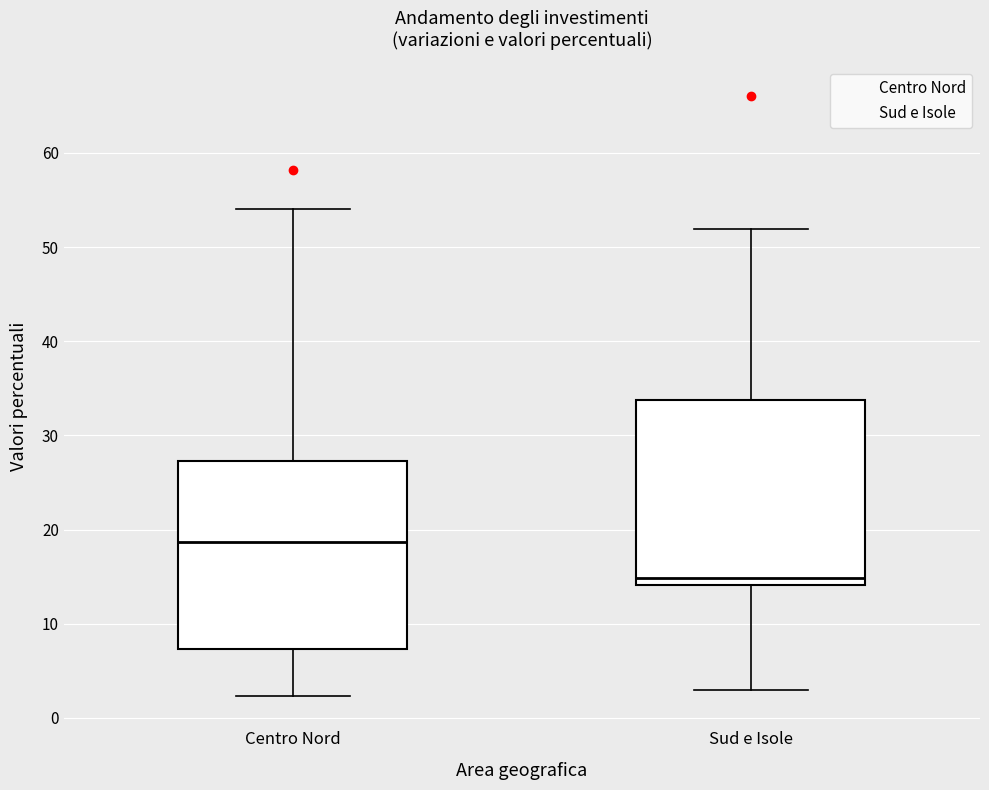

Which box has the highest median line?

Centro Nord